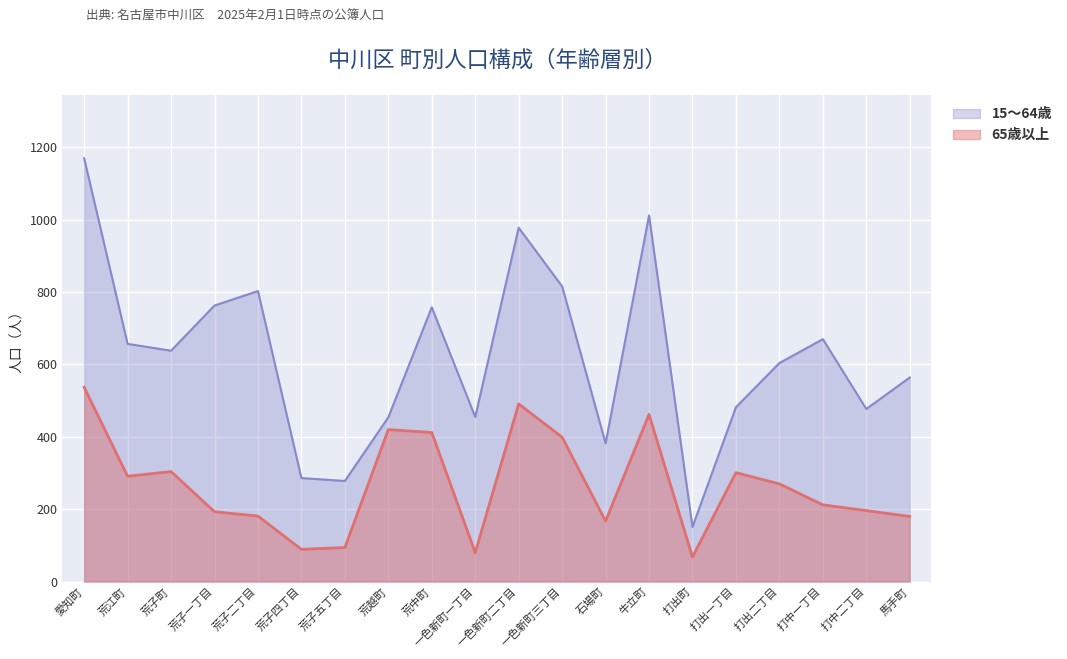

Which series has the largest total across all categories?

15～64歳